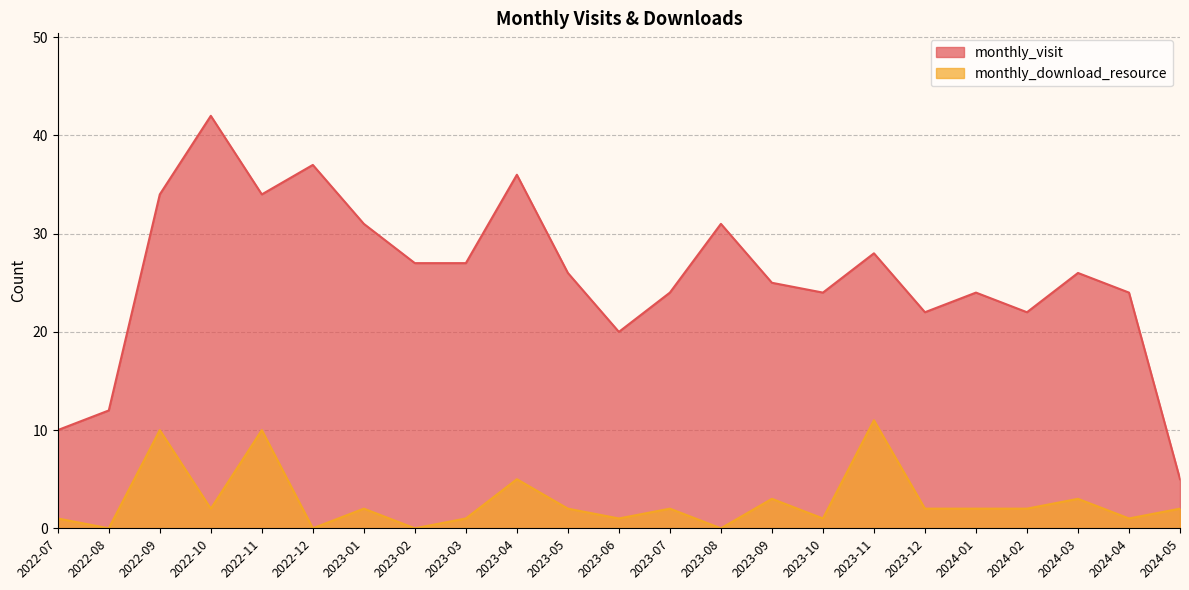

What is the difference between the monthly_visit values at 2023-03 and 2024-03?

1